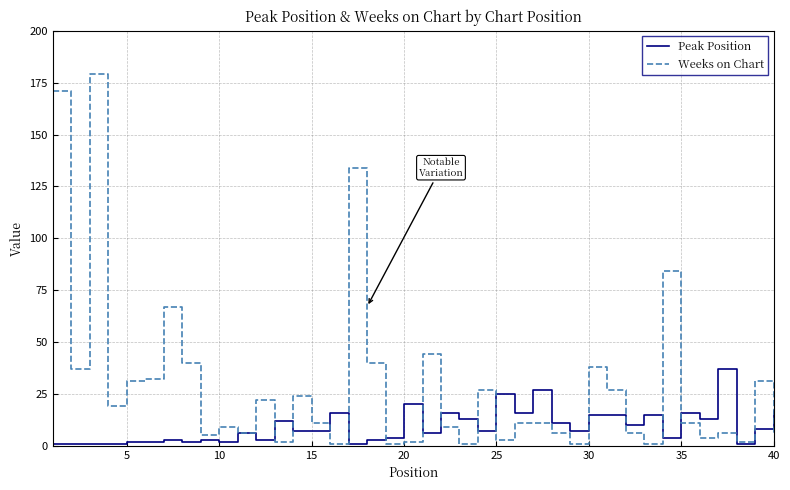

What is the maximum value shown in the chart?

179